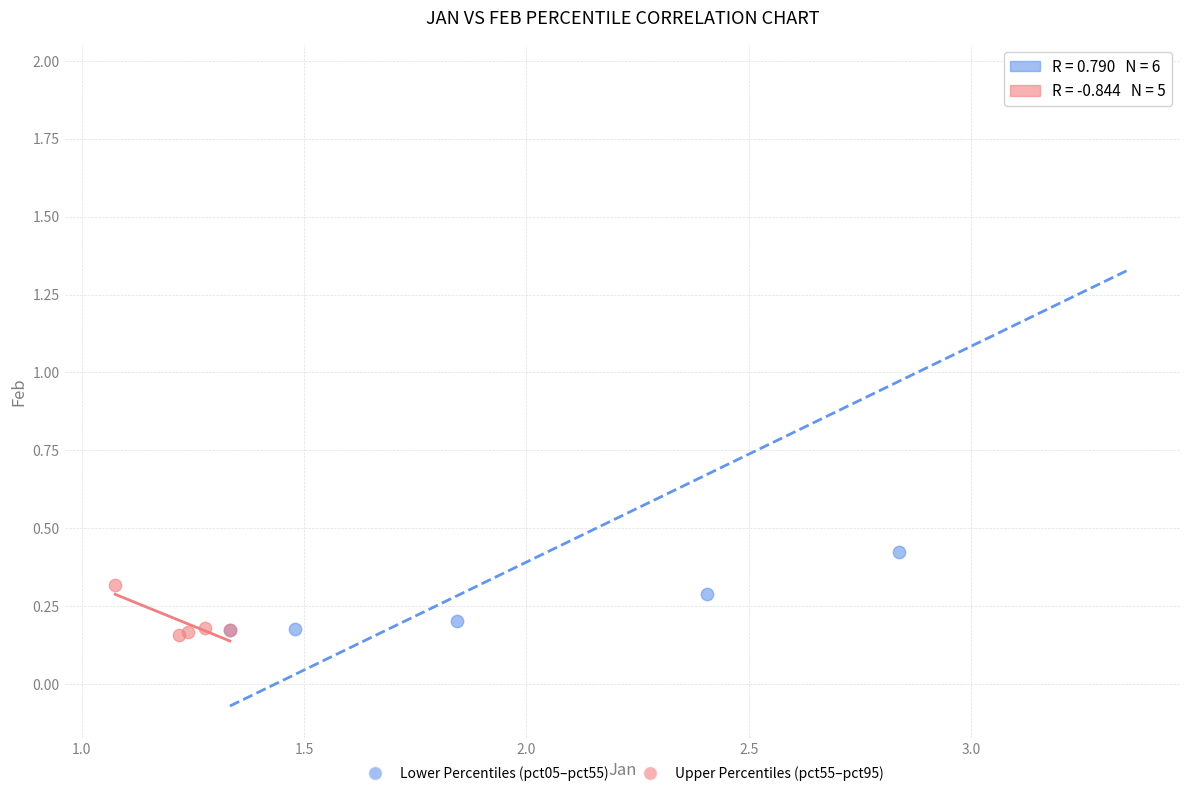

Which series has the largest Y range (max minus min)?

Lower Percentiles (pct05–pct55)